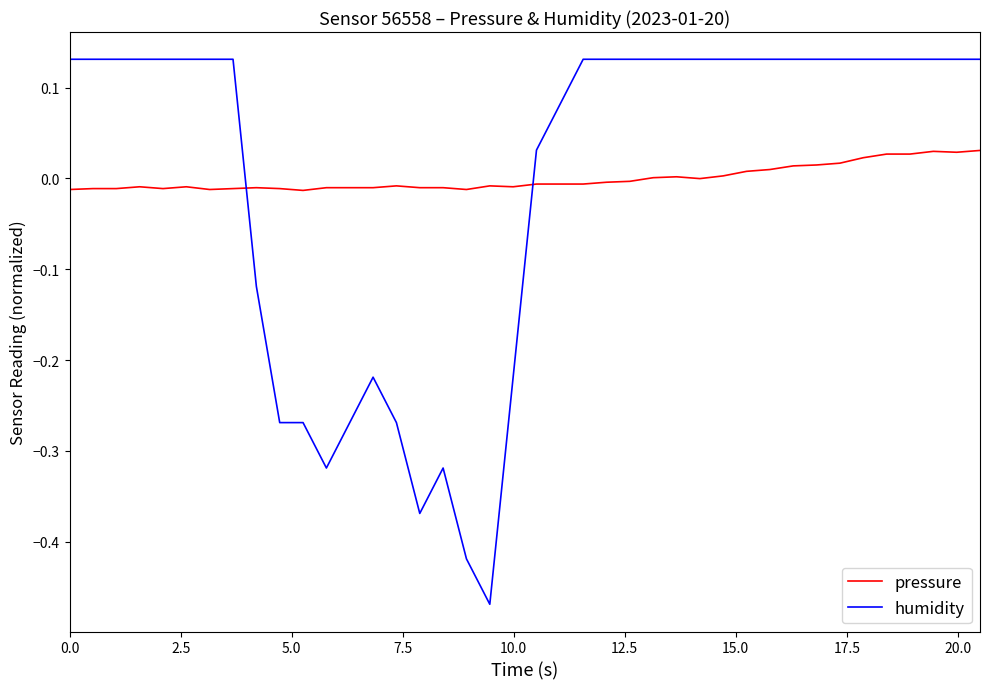

Which series has the largest range (max minus min)?

humidity